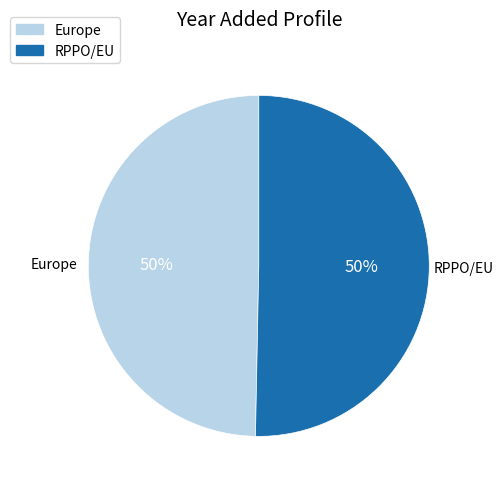

The RPPO/EU slice represents 45% of the pie. True or false?

False